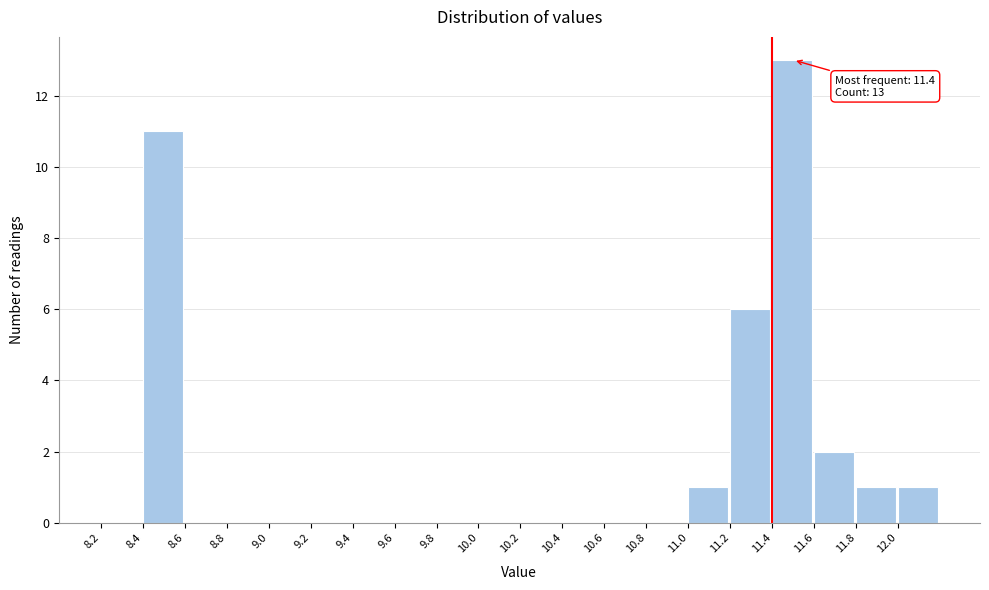

Which range on the x-axis has the tallest bar?

11.4 to 11.6